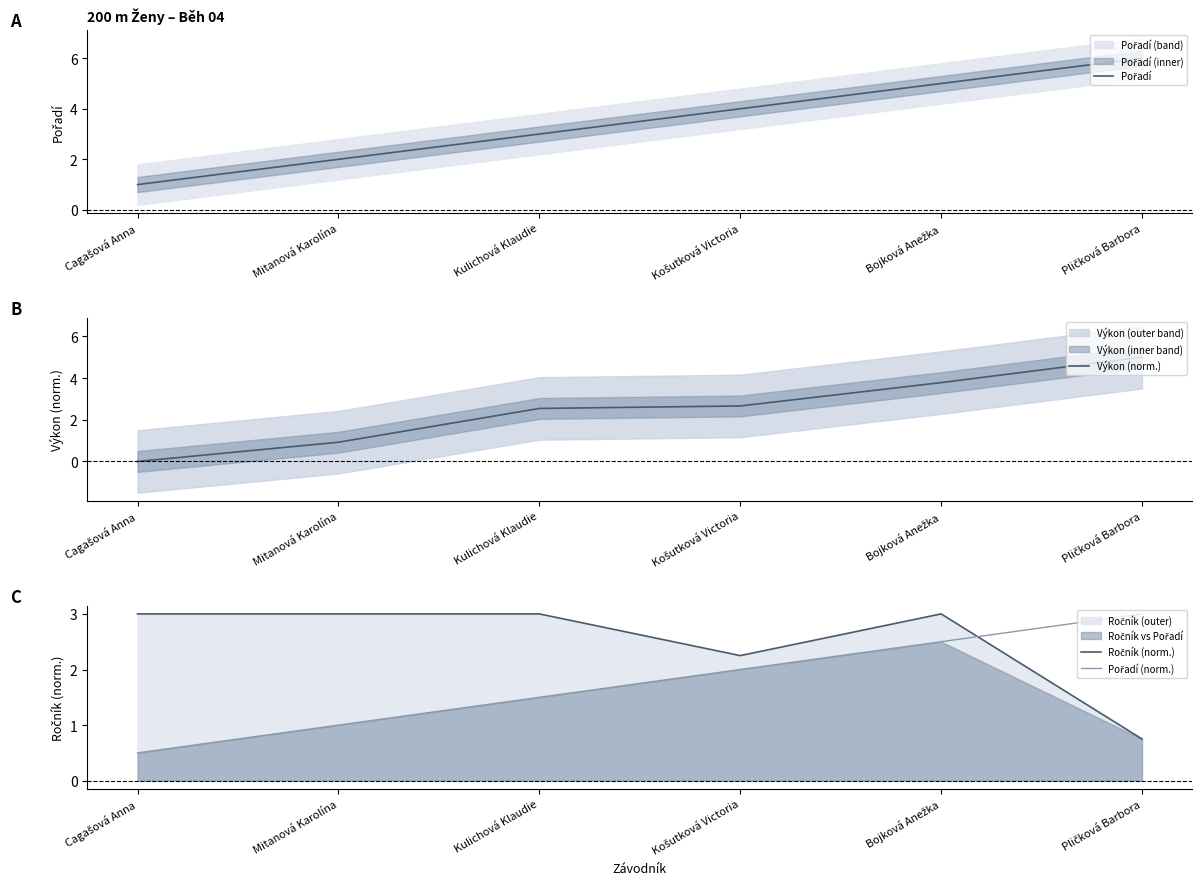

What are all the series names shown in the legend?

Pořadí, Výkon (norm.), Ročník (norm.), Pořadí (norm.)